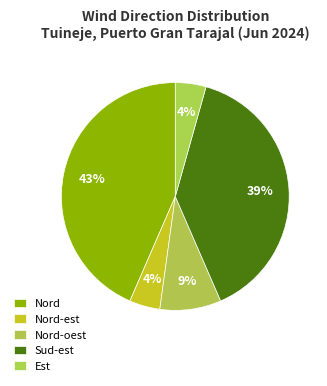

To the nearest percent, what portion does Nord-est represent?

4%